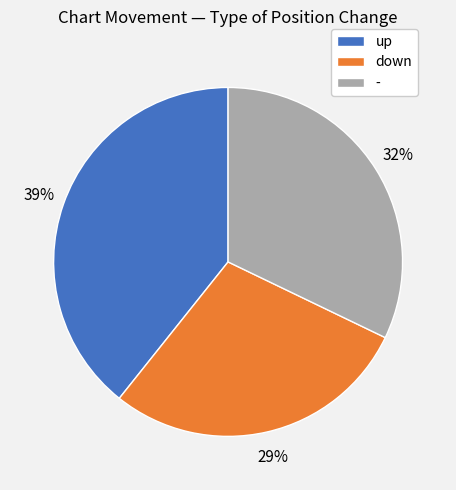

Which category has the biggest portion of the pie?

up